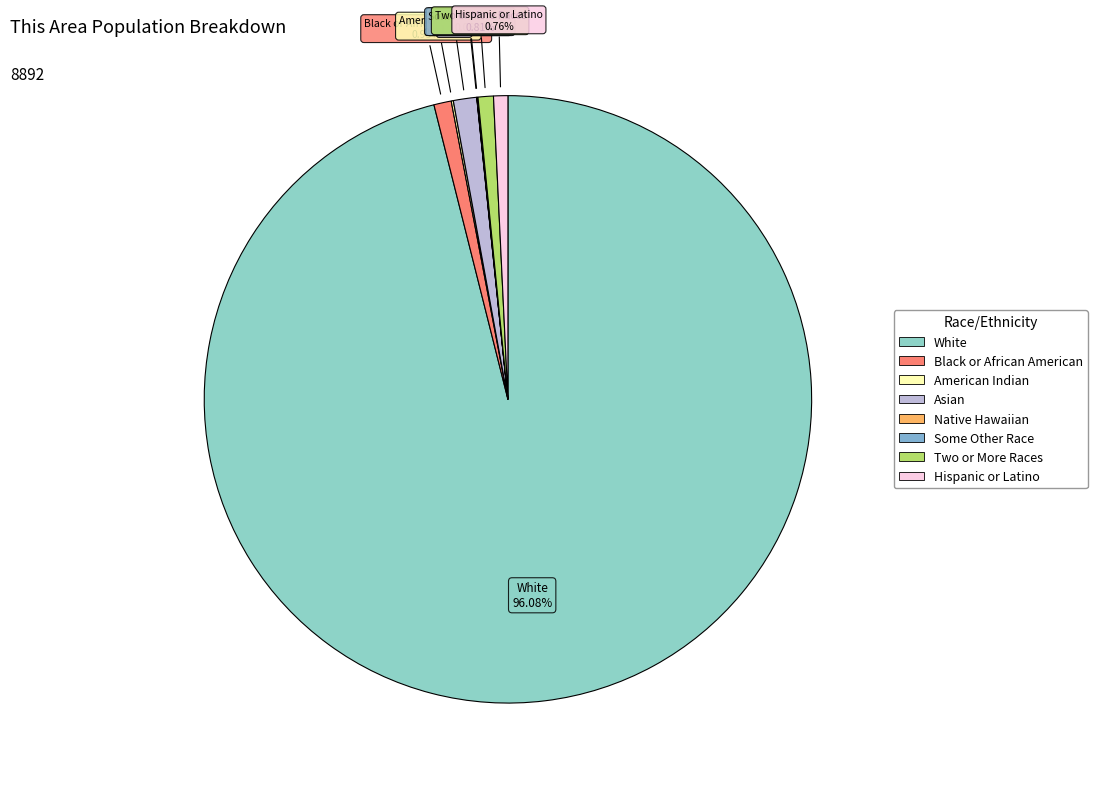

Count the number of slices in the pie.

8